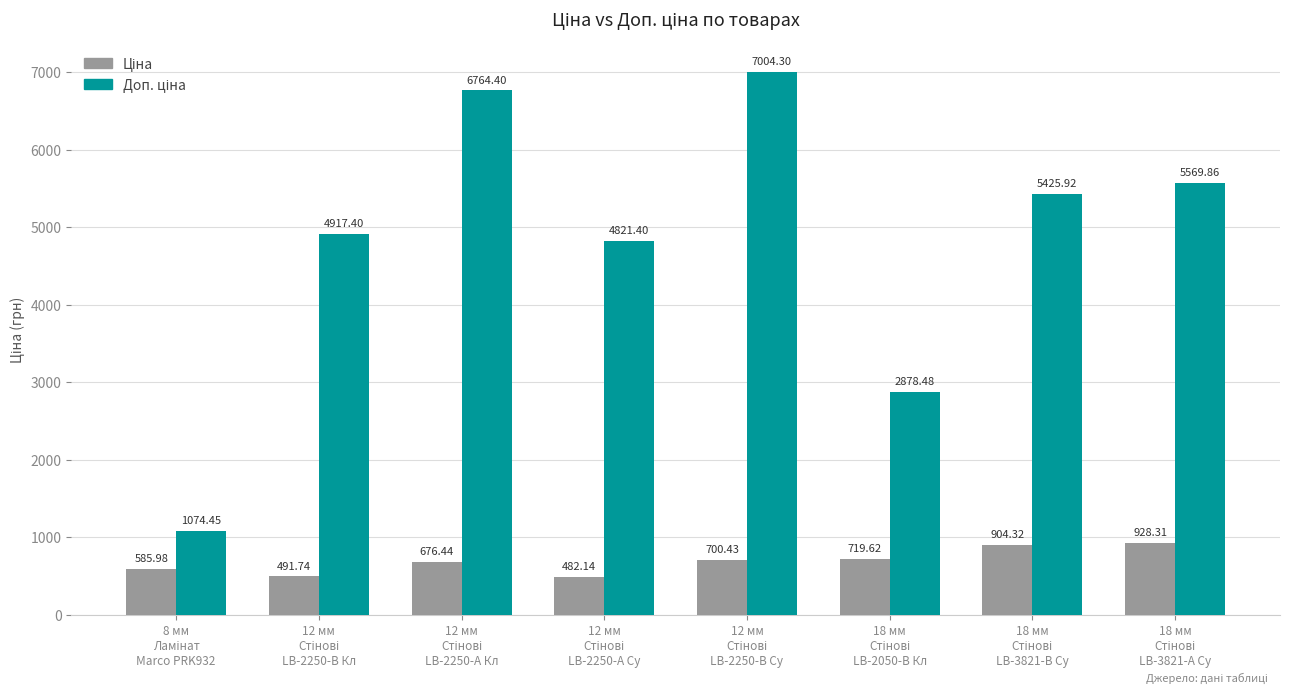

At how many categories does at least one series exceed 1890?

7